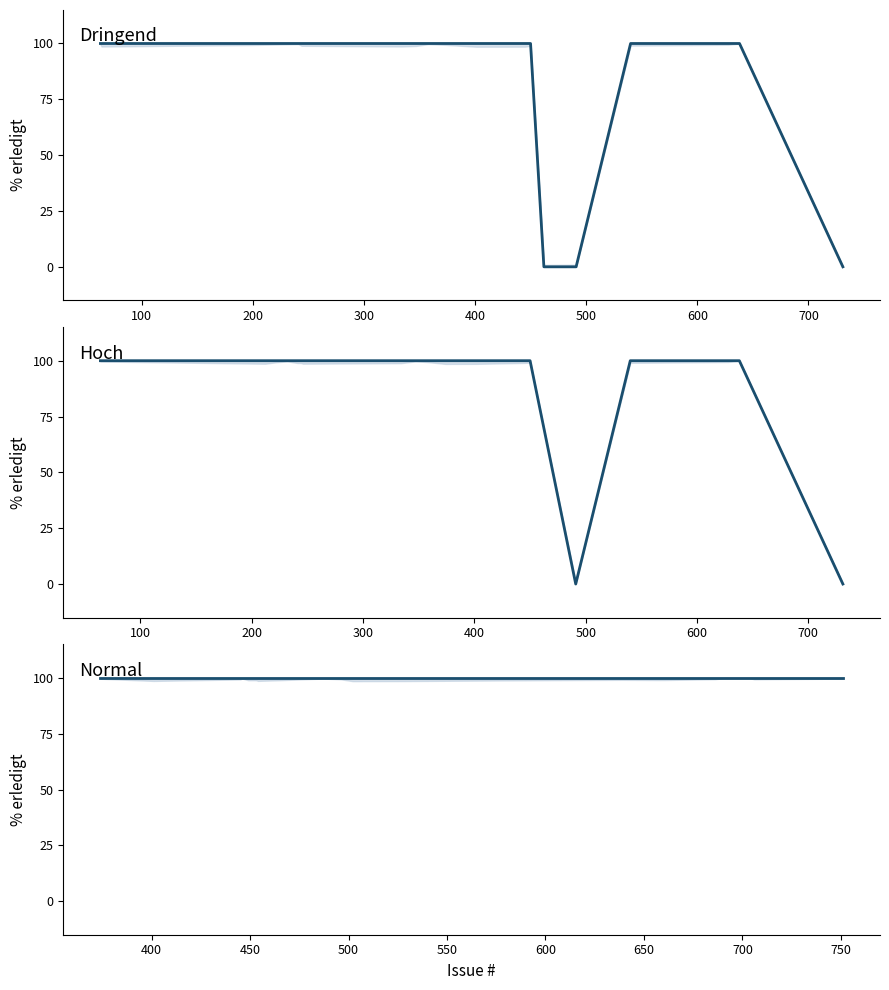

What is the minimum value for Normal?

100